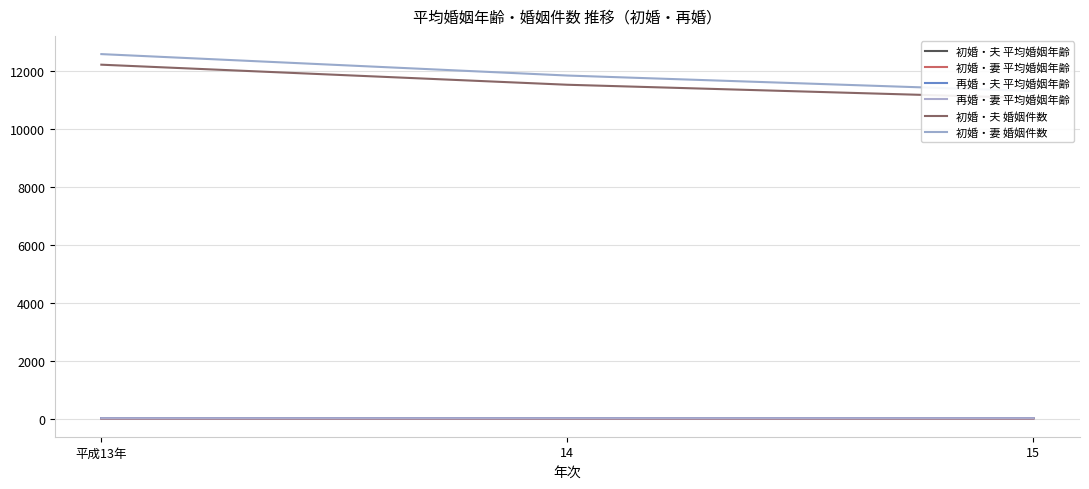

The value of 初婚・夫 婚姻件数 at 平成13年 is 5622.1. True or false?

False